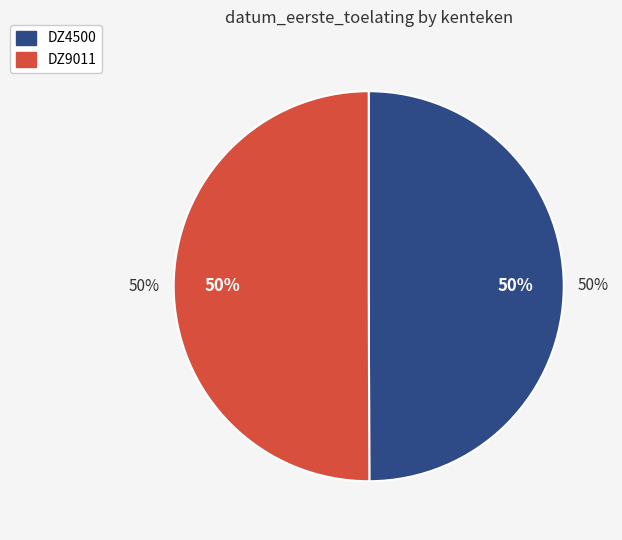

How many slices are in this pie chart?

2